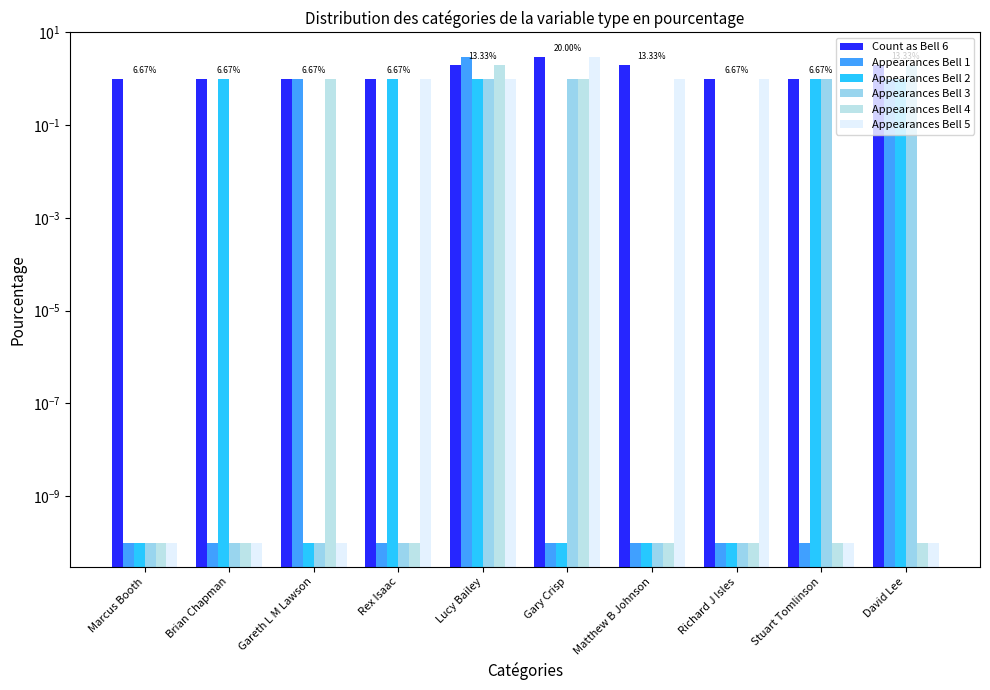

What is the total value across all series at Lucy Bailey?

10.0